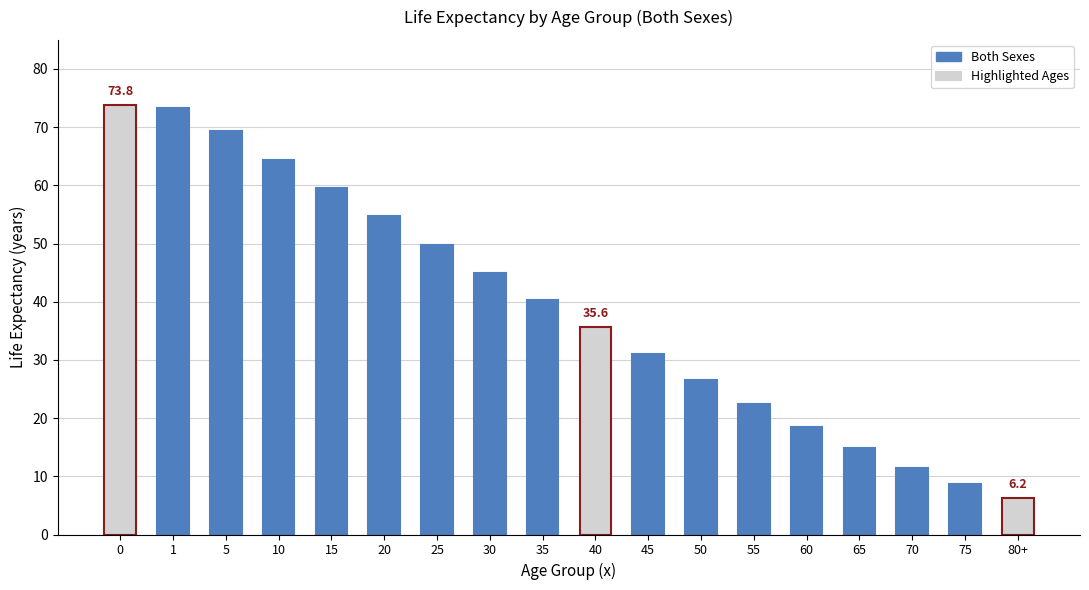

How many data points are above 40?

9